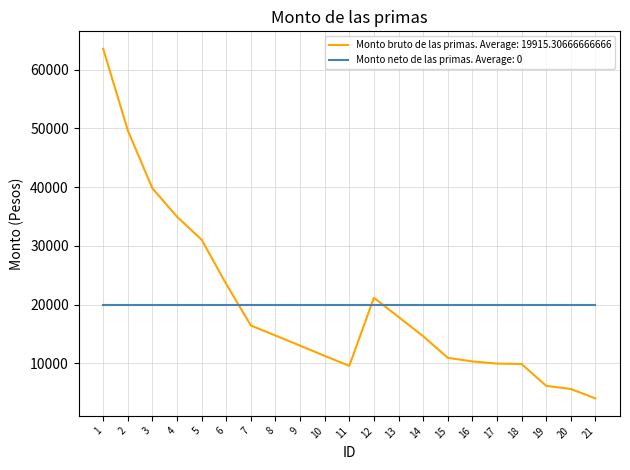

The value of Monto bruto de las primas. Average: 19915.30666666666 at 2 is 67133.6. True or false?

False